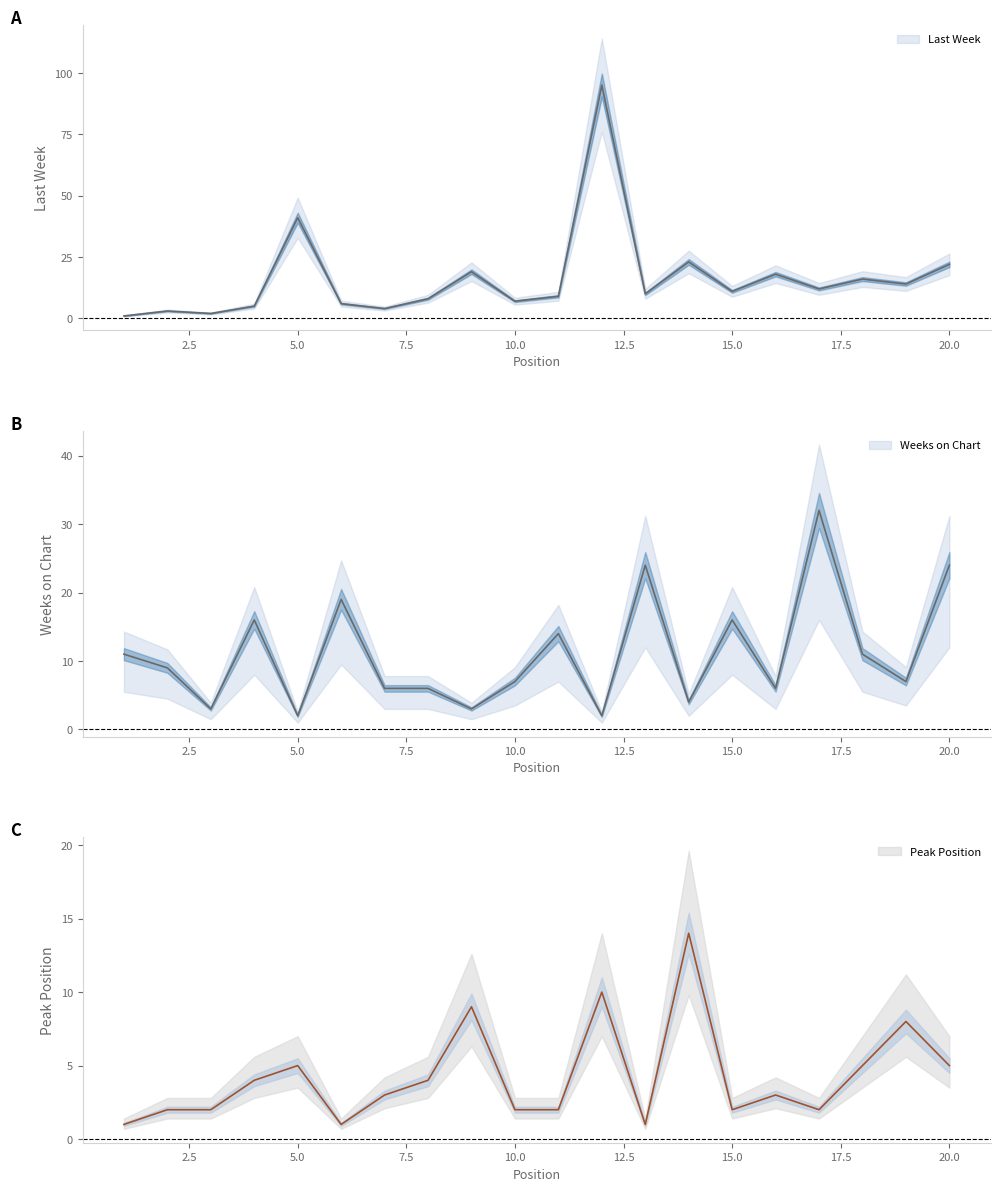

What is the value of the Last Week point at the 11th from the left?

9